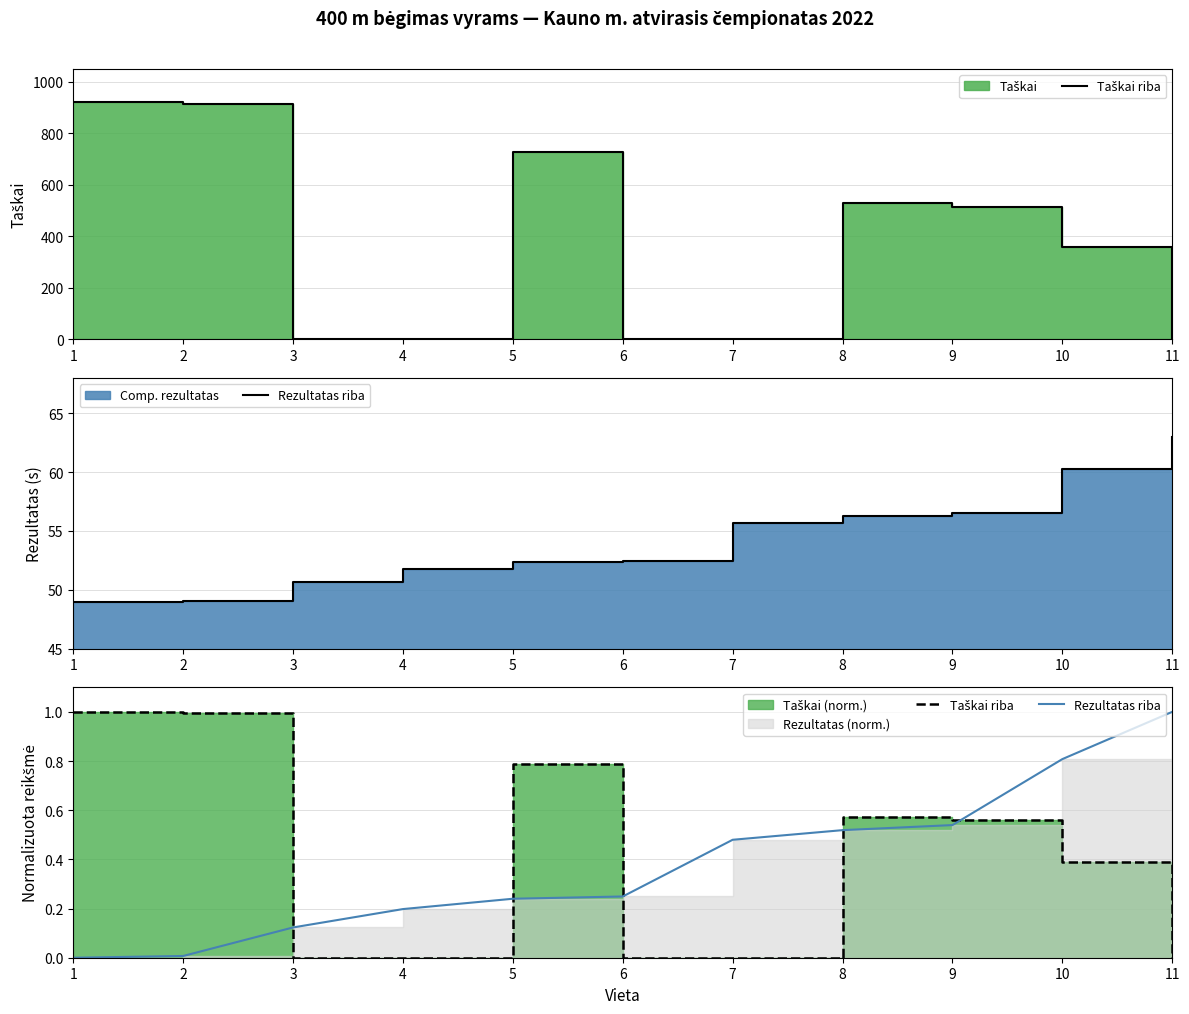

What is the average value of the Rezultatas riba series?

0.4